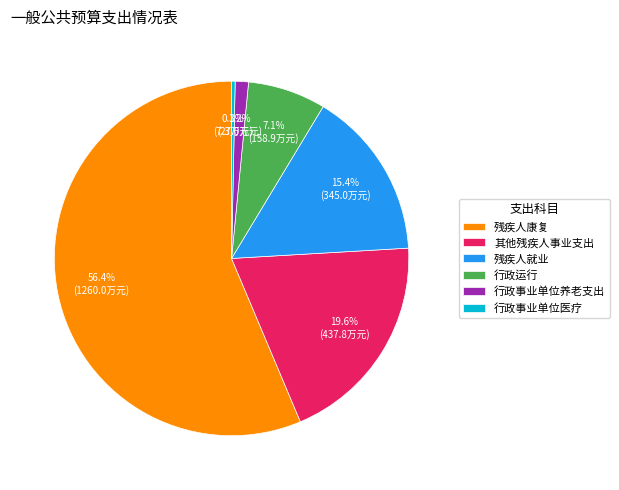

Between 行政事业单位医疗 and 行政运行, which is larger?

行政运行